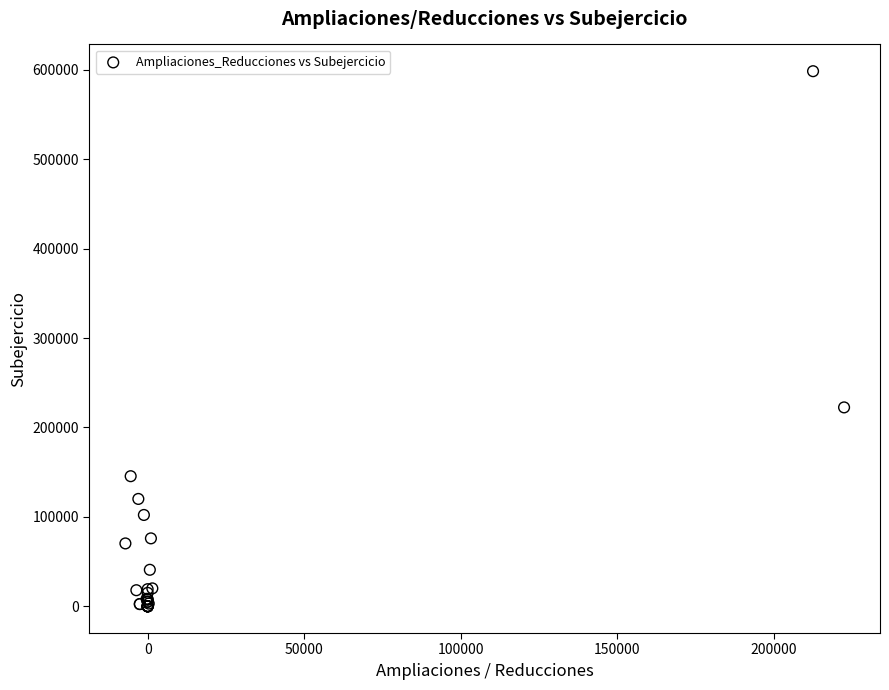

What Y value in the scatter plot is closest to 299221?

222427.7